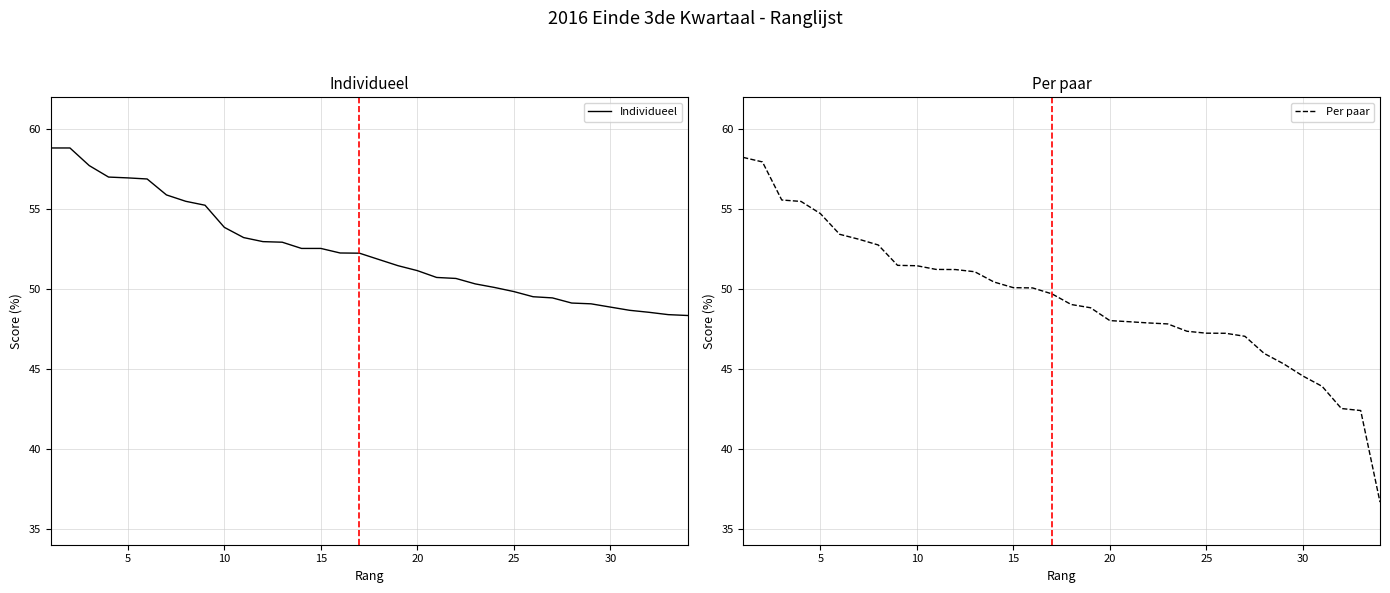

What is the highest value of the Individueel series?

58.8